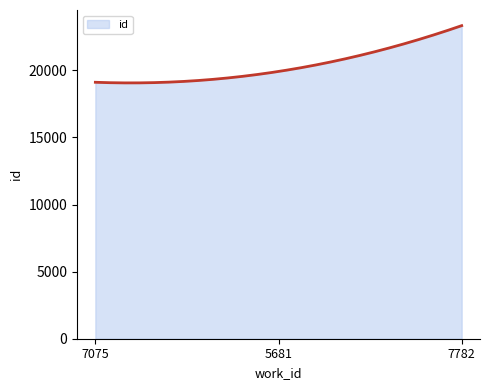

What is the difference between the maximum and minimum values?

4266.5